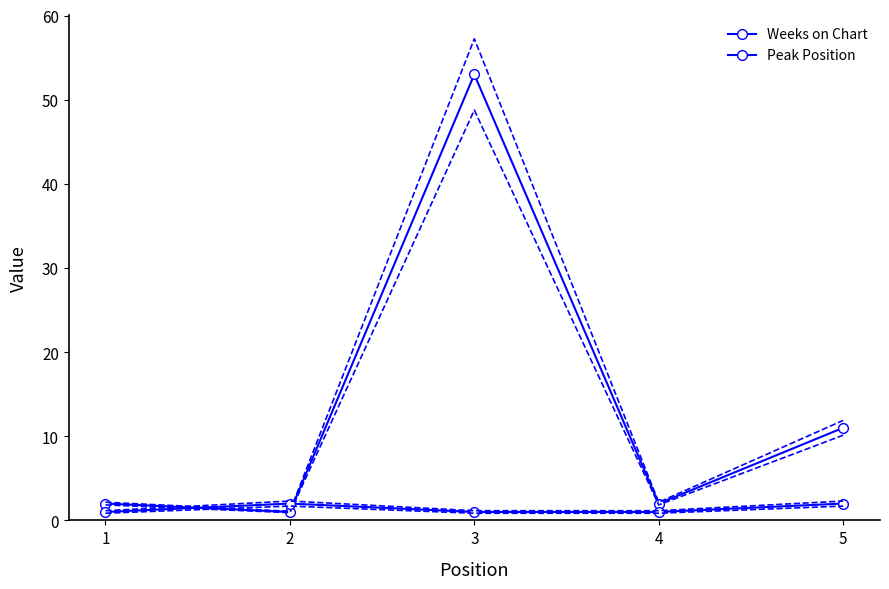

What is the value of the Peak Position point at the 2nd from the left?

2